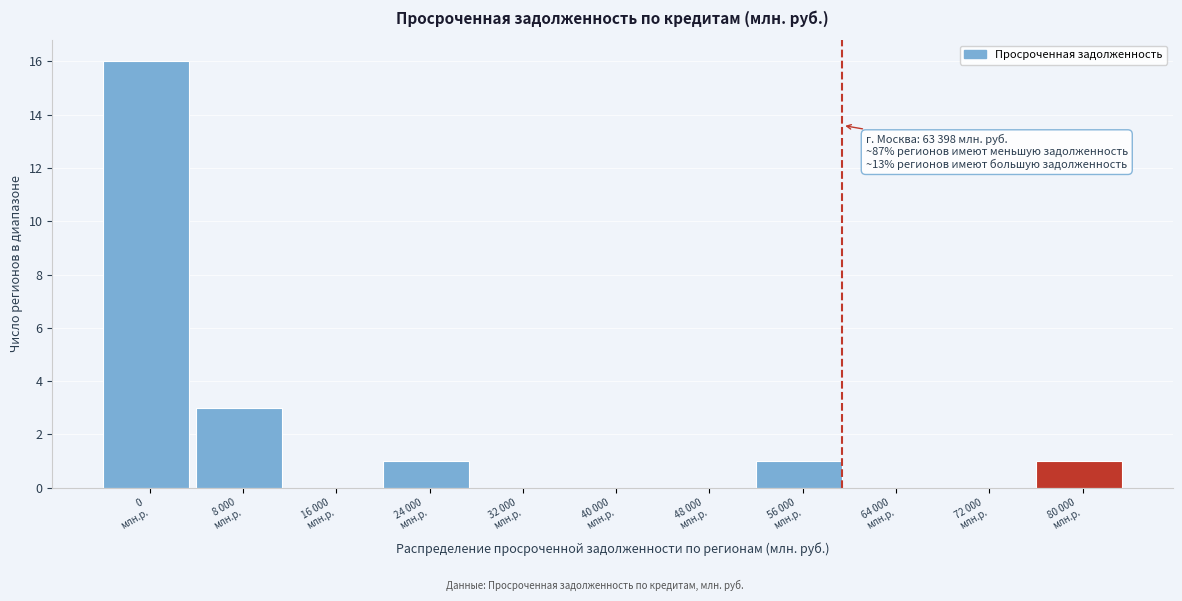

What is the maximum value shown in the chart?

16